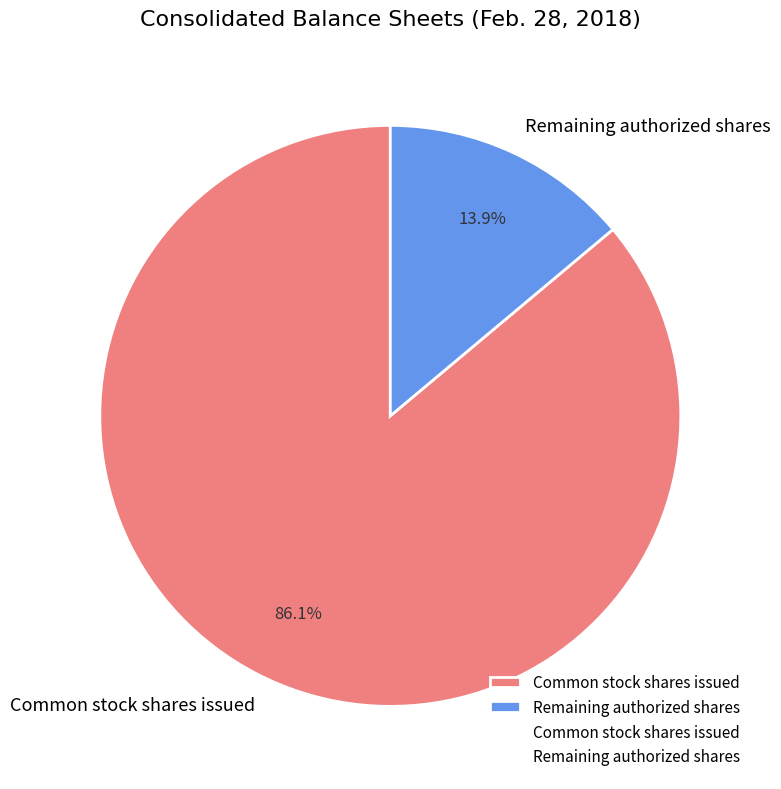

Which category has the smallest portion of the pie?

Remaining authorized shares